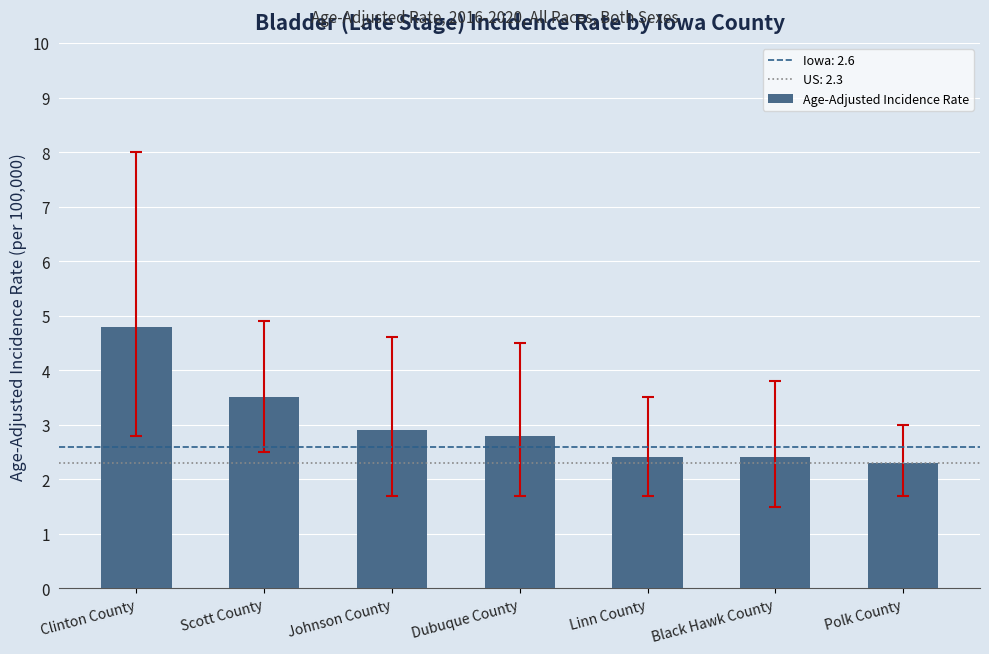

How many bars are there in total?

7